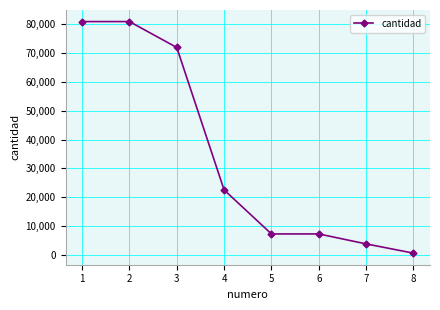

What is the average value?

34395